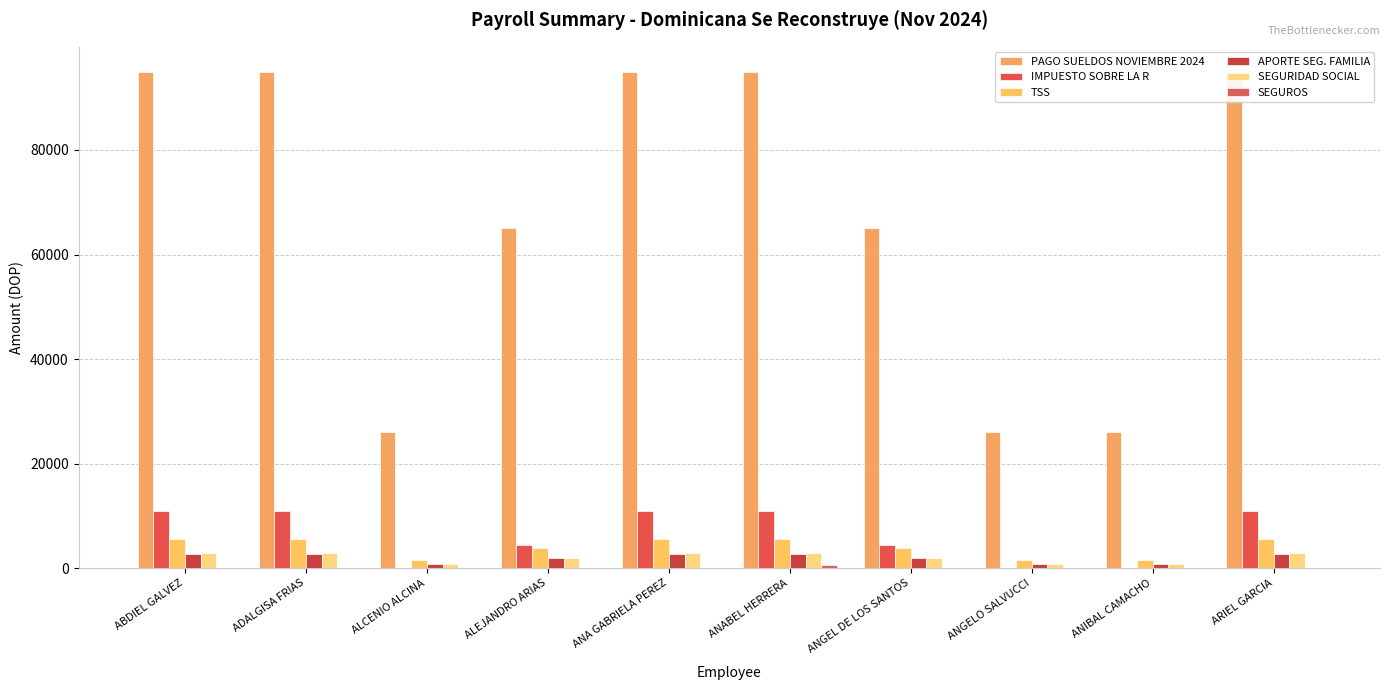

What are all the series names shown in the legend?

PAGO SUELDOS NOVIEMBRE 2024, IMPUESTO SOBRE LA R, TSS, APORTE SEG. FAMILIA, SEGURIDAD SOCIAL, SEGUROS